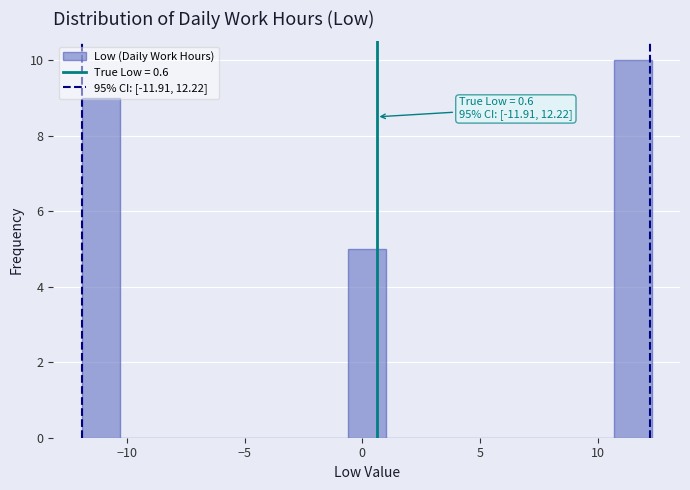

Around what value on the x-axis is the tallest bar? Give the approximate position of its centre, as read against the axis.

11.5